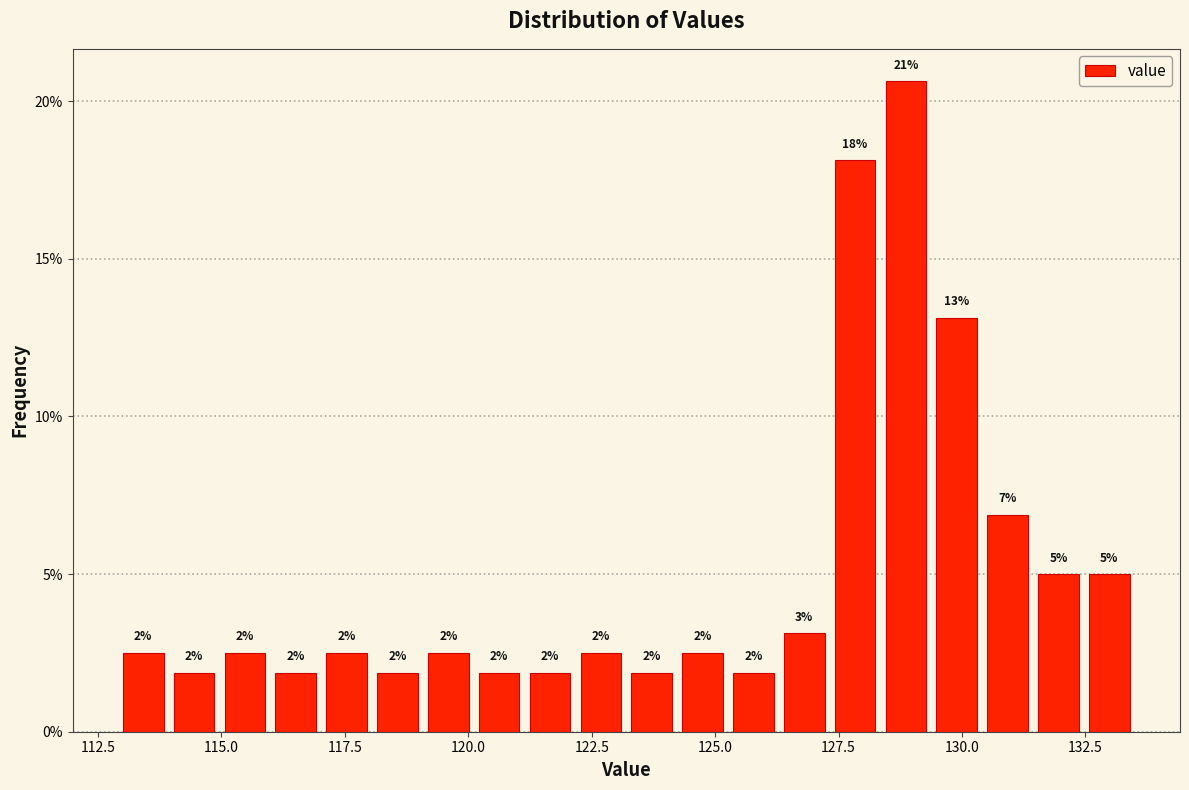

Around what value on the x-axis is the tallest bar? Give the approximate position of its centre, as read against the axis.

129.0